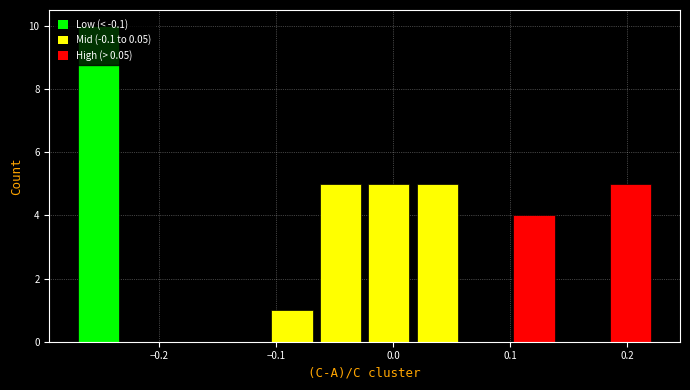

Reading left to right, transcribe this chart: for each bar, give the range it covers on the x-axis and its height. Neither the bar edges nor the heights are printed on the chart, so give them approximately, as read against the axes.

-0.27 to -0.23: 10
-0.23 to -0.19: 0
-0.19 to -0.15: 0
-0.15 to -0.10: 0
-0.10 to -0.06: 1
-0.06 to -0.02: 5
-0.02 to 0.02: 5
0.02 to 0.06: 5
0.06 to 0.10: 0
0.10 to 0.14: 4
0.14 to 0.19: 0
0.19 to 0.23: 5